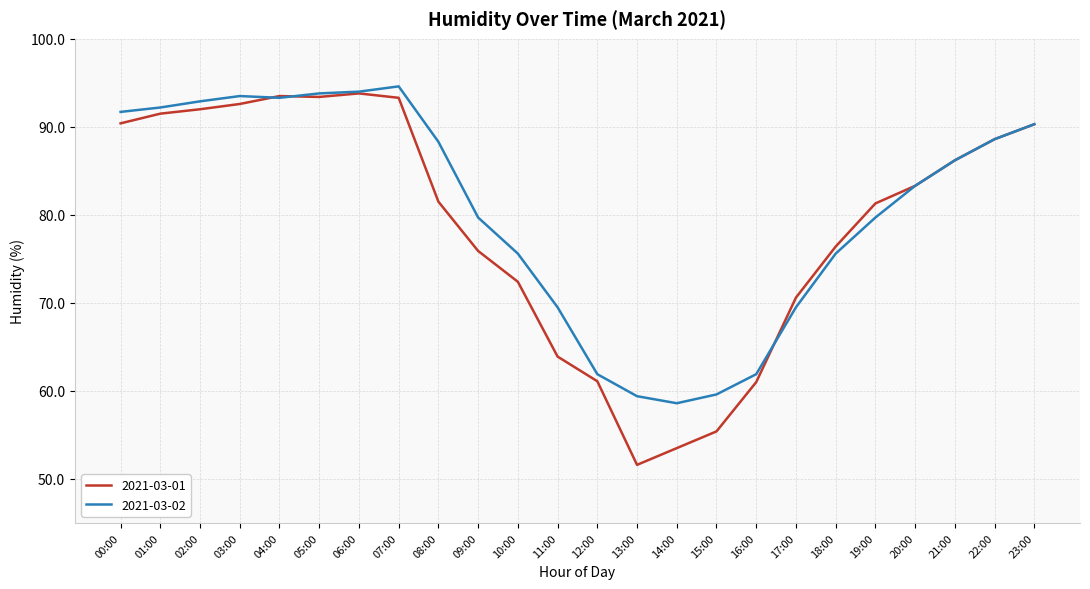

The value of 2021-03-01 at 13:00 is 51.6. True or false?

True